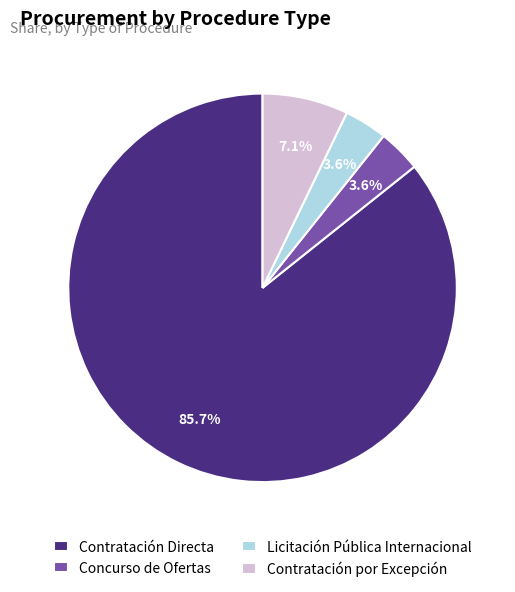

What percentage do Contratación por Excepción and Licitación Pública Internacional together represent?

10.7%